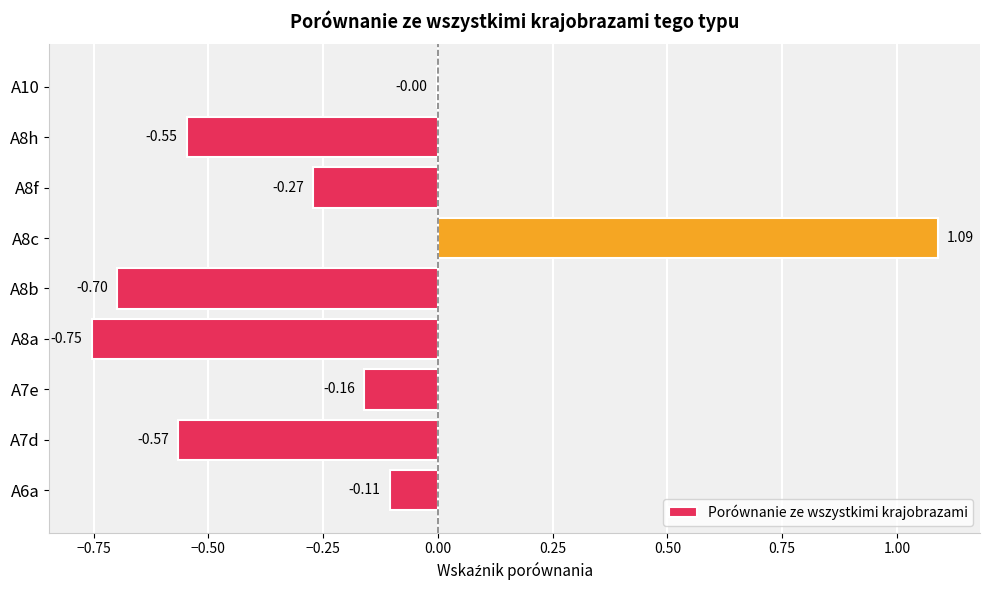

Which has a higher value, A8b or A7d?

A7d